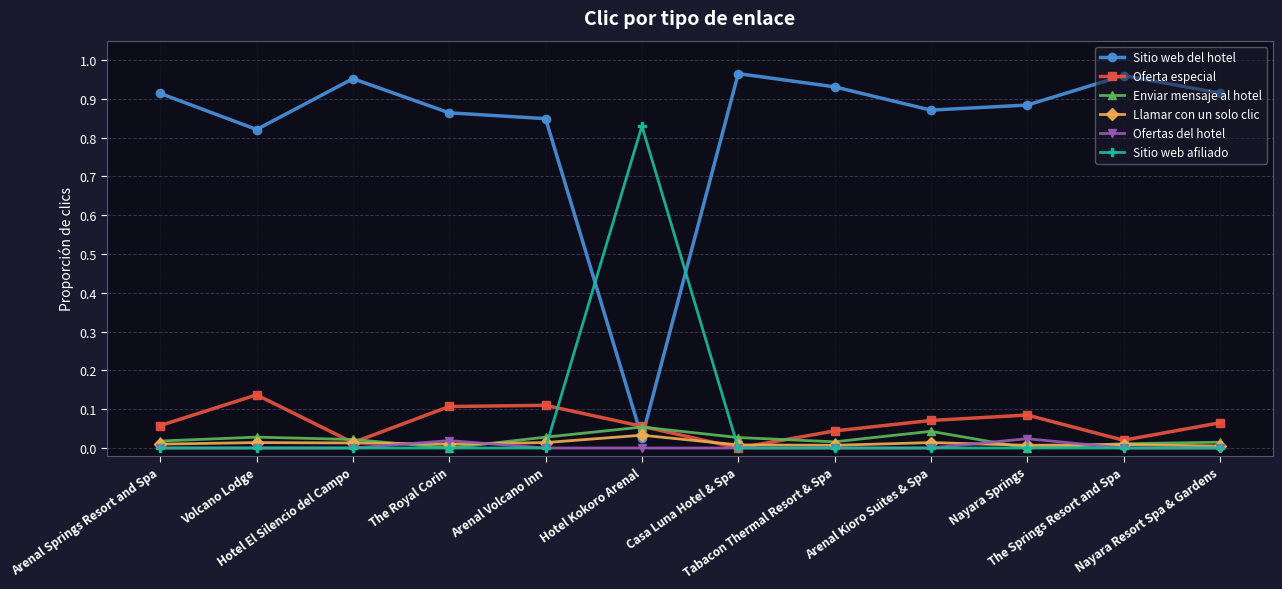

Is the value of Oferta especial at Hotel Kokoro Arenal greater than the value of Llamar con un solo clic at Casa Luna Hotel & Spa?

Yes